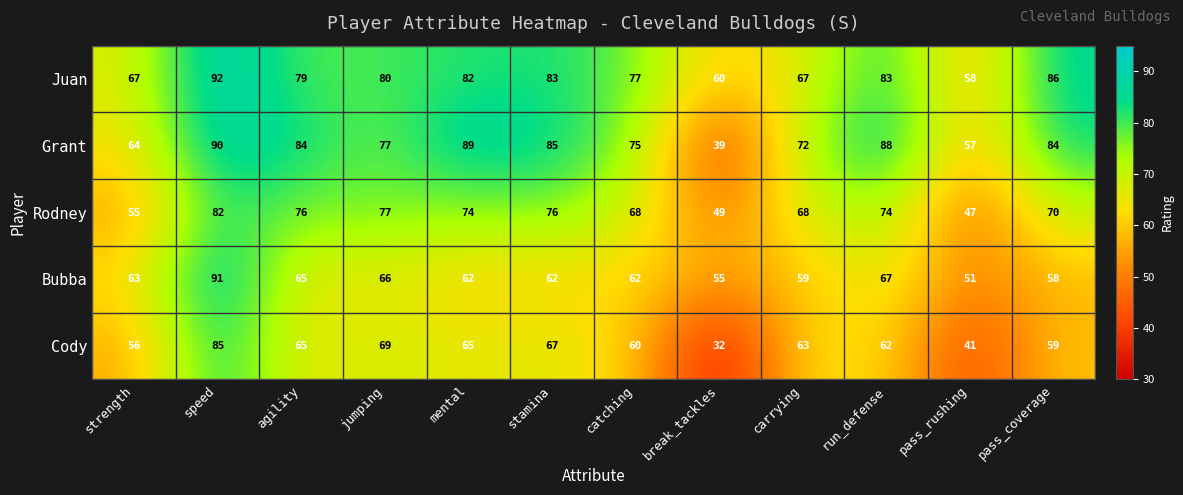

What is the difference between the highest and lowest values at pass_rushing?

17